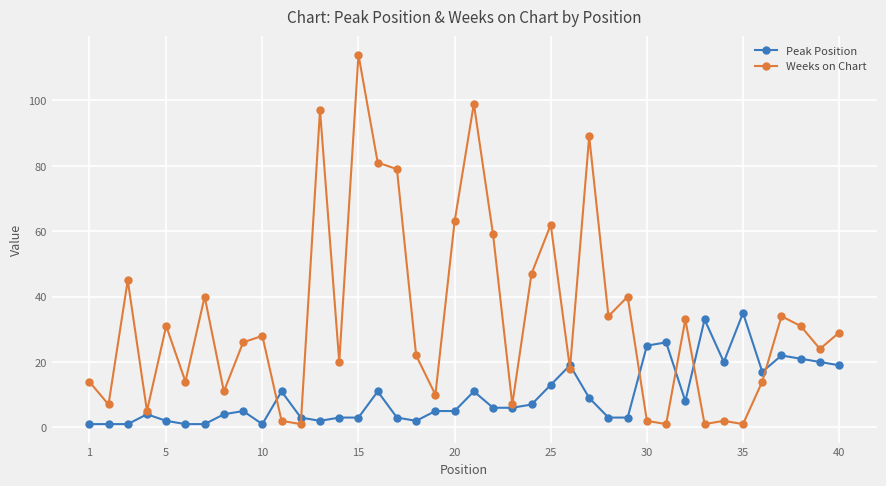

List the series in order of their peak value, lowest first.

Peak Position, Weeks on Chart